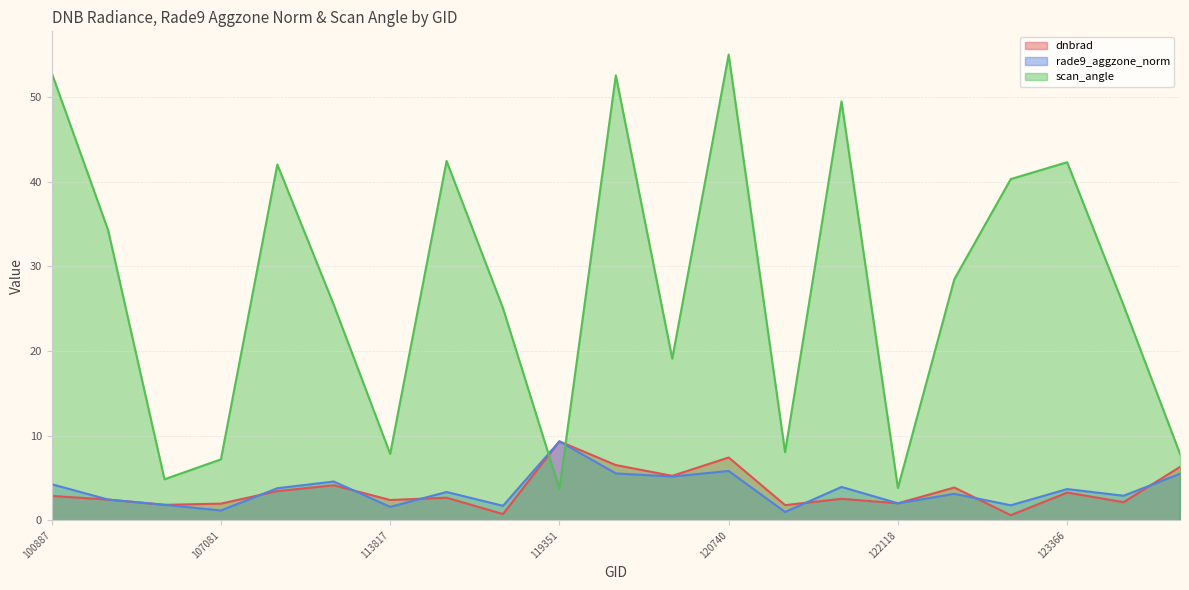

At which category is the sum across all series the highest?

120740